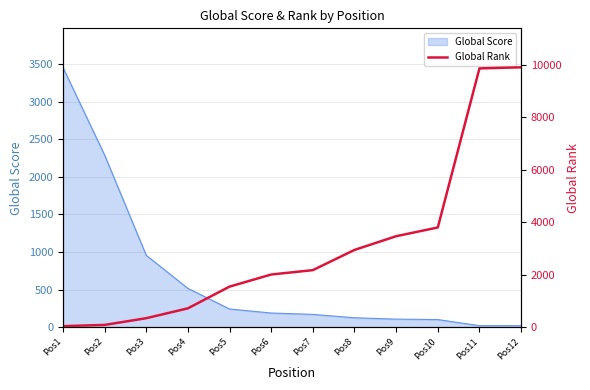

What is the value of the 4th point from the left?

720